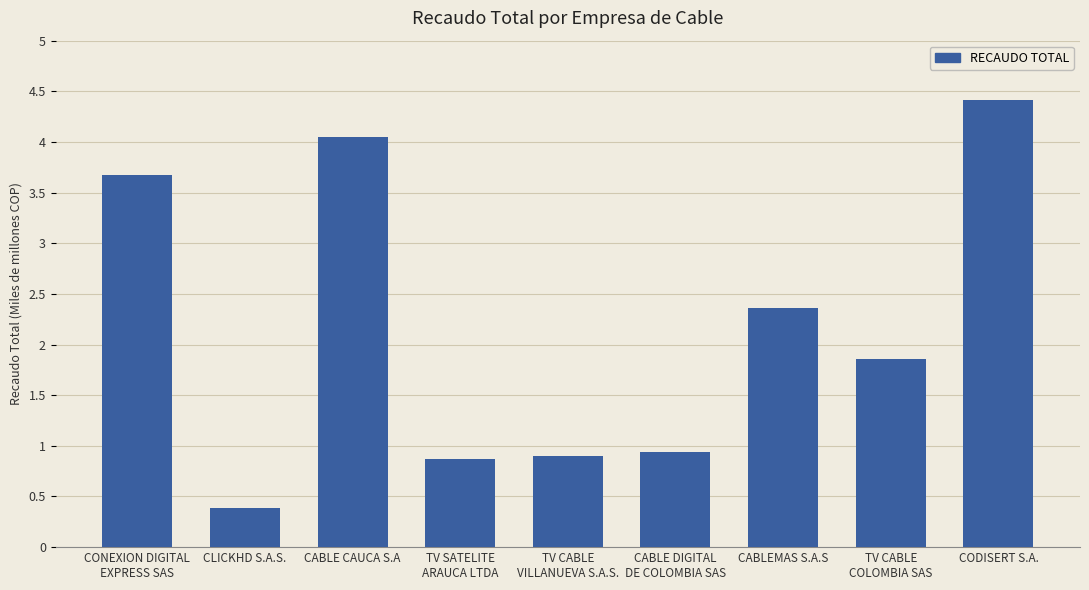

At which category does the chart reach its minimum across all series?

CLICKHD S.A.S.